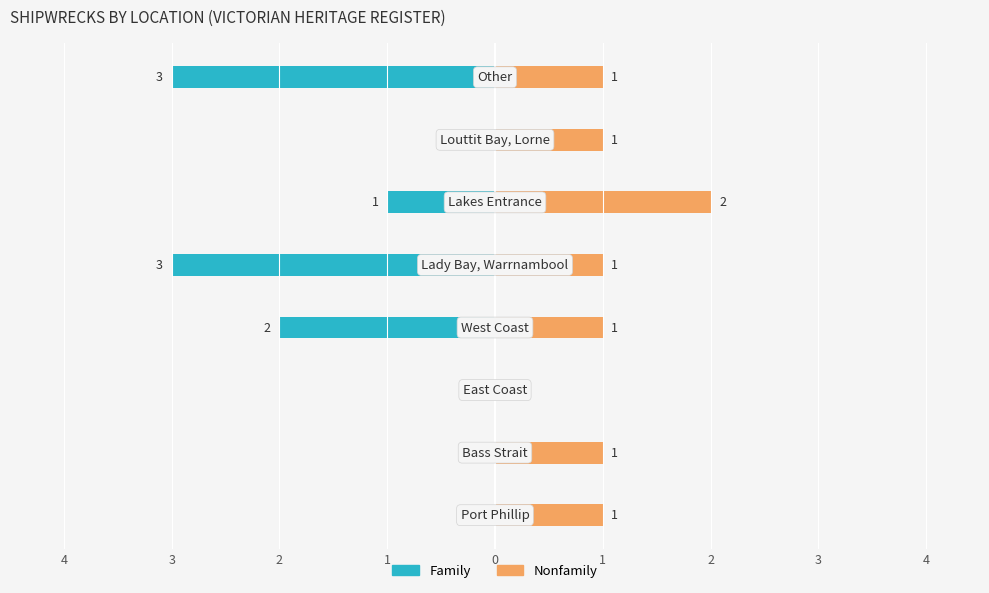

Reading left to right, what are all the values shown in this chart?

Family: 0	0	0	-2	-3	-1	0	-3
Nonfamily: 1	1	0	1	1	2	1	1